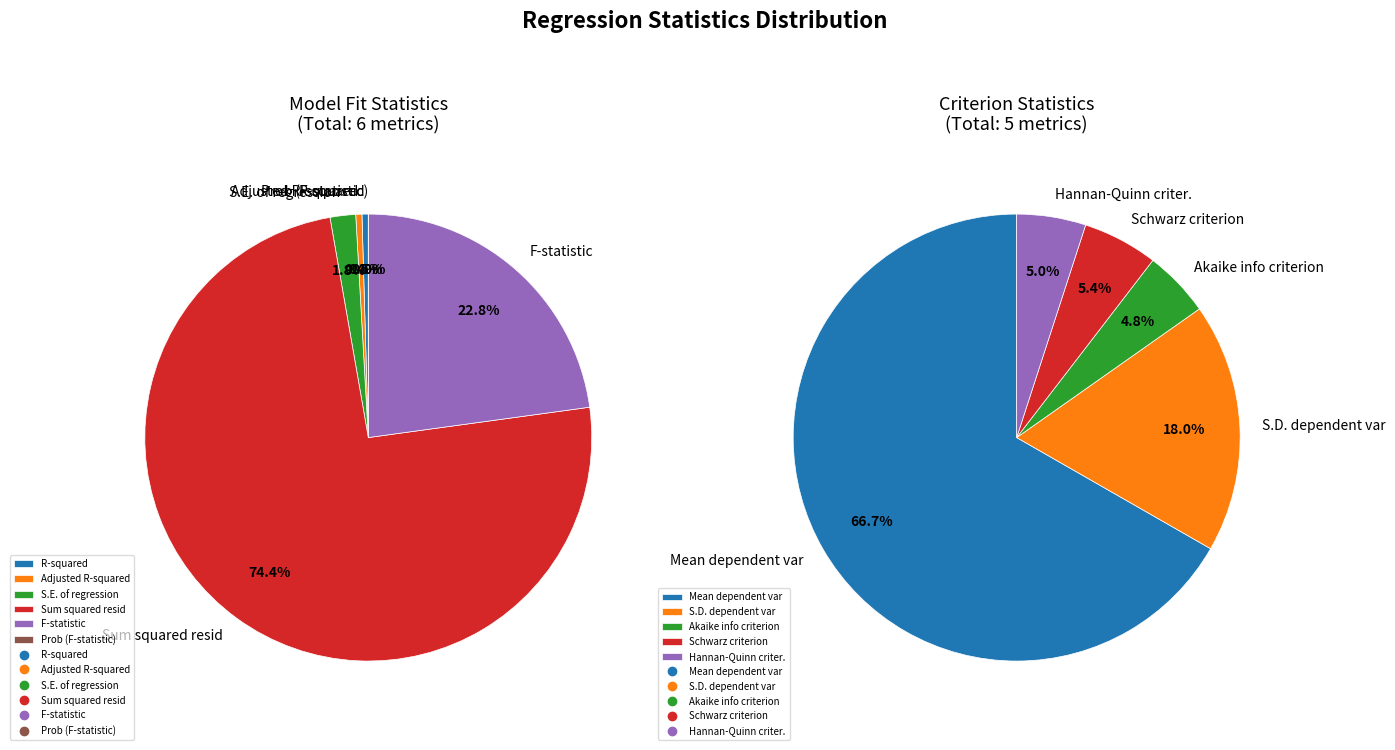

How much of the chart is everything except S.E. of regression?

98.2%